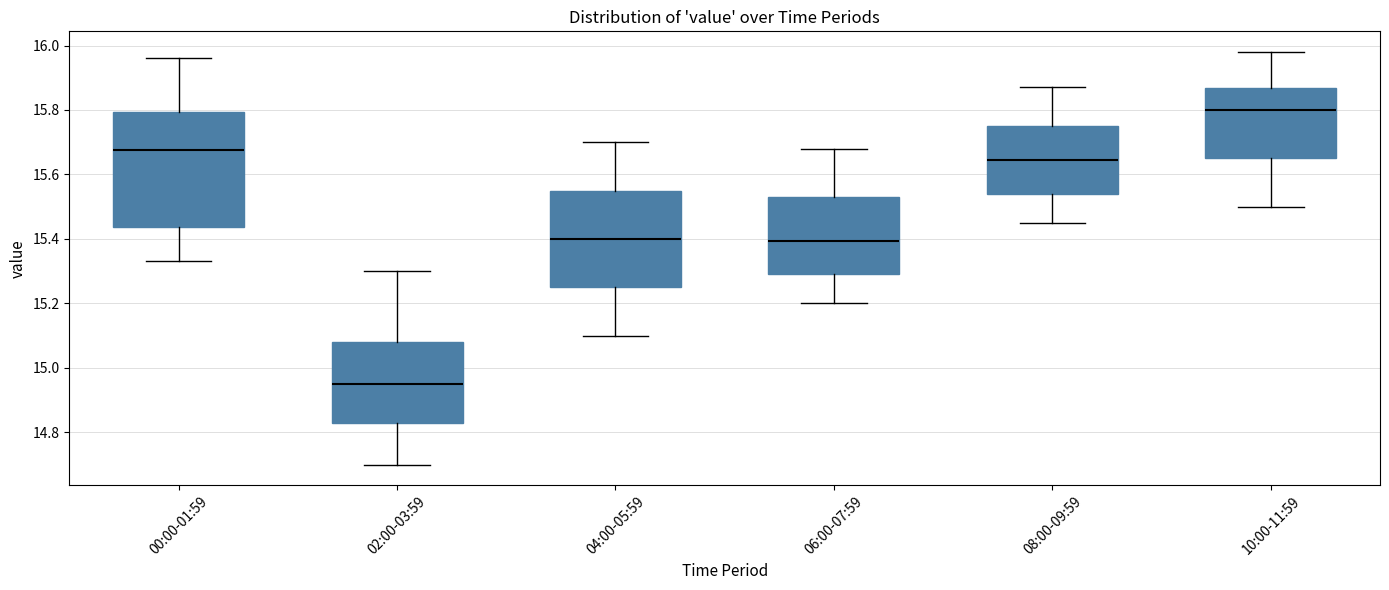

Comparing the boxes themselves (not the whiskers), which one is the tallest?

00:00-01:59